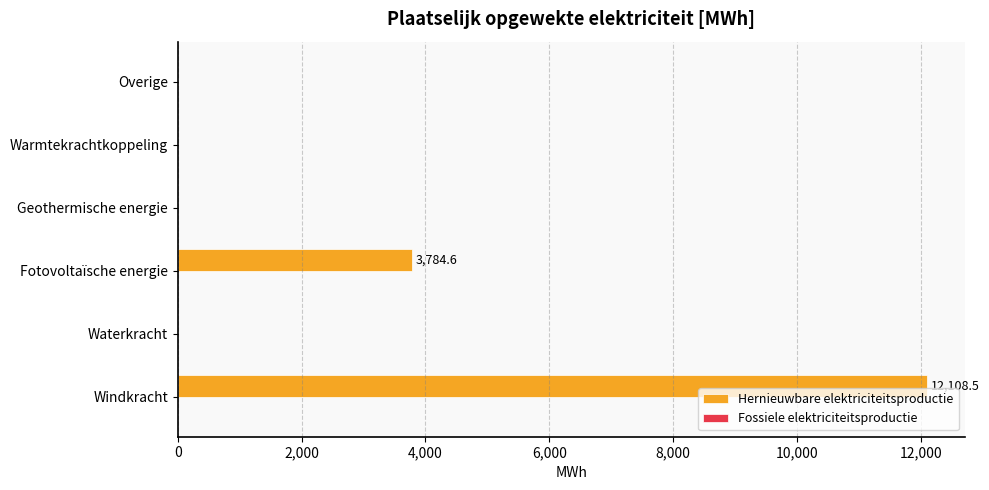

Approximately how many times larger is the value at Windkracht compared to Fotovoltaïsche energie?

3.2